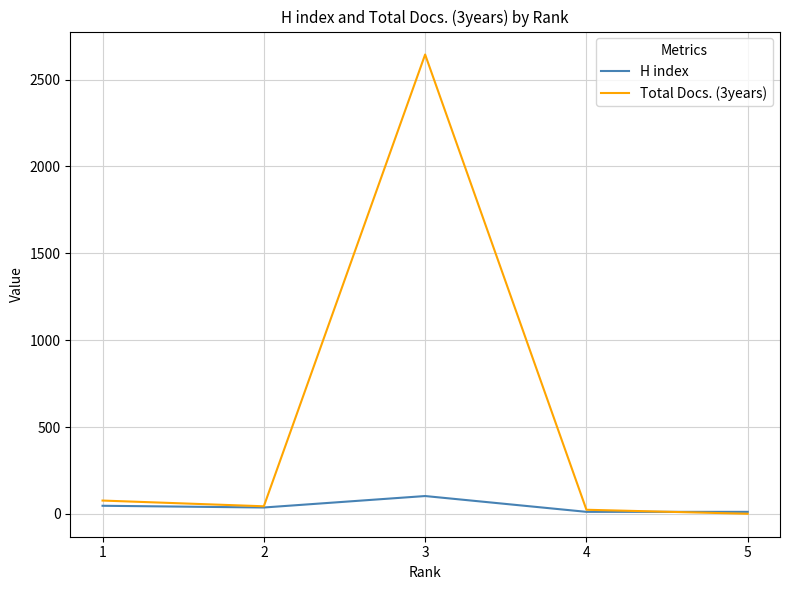

Rank the series by their average value, from lowest to highest.

H index, Total Docs. (3years)